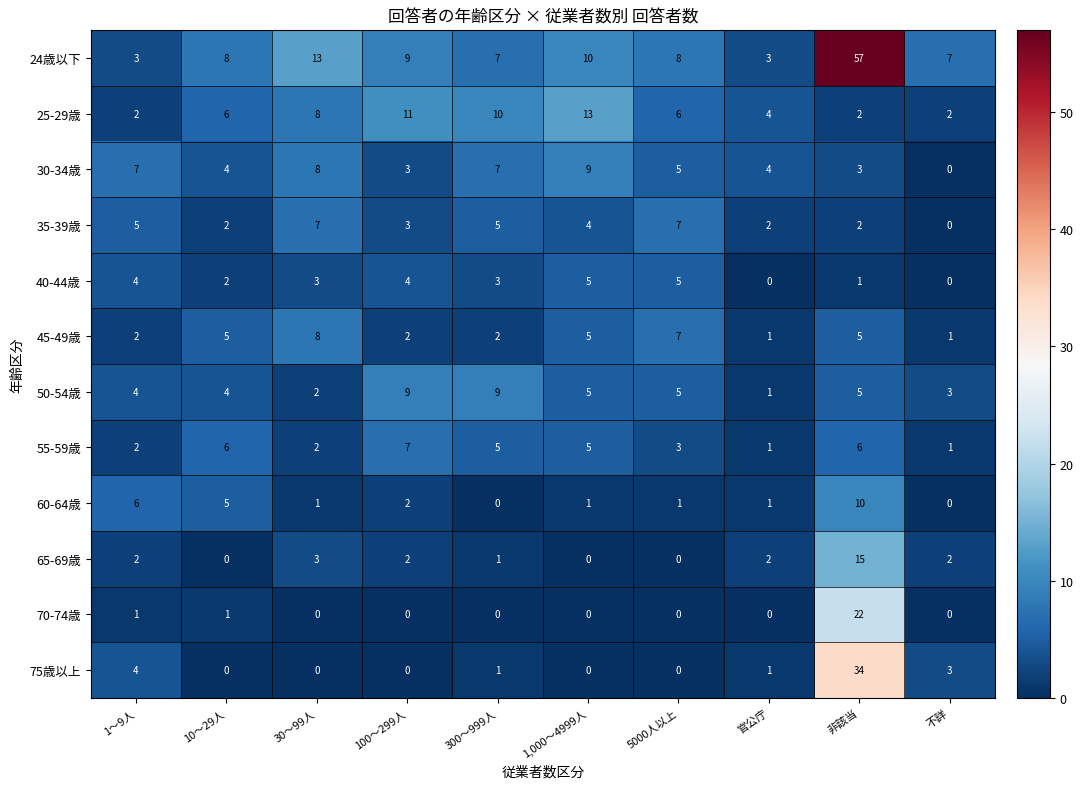

Which series changed the most between 300～999人 and 5000人以上?

45-49歳